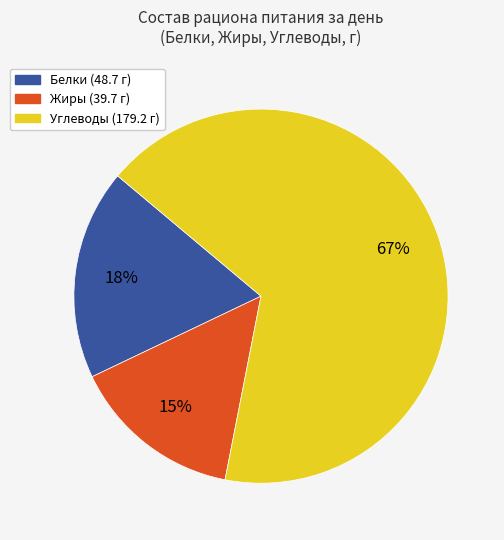

How many slices are in this pie chart?

3